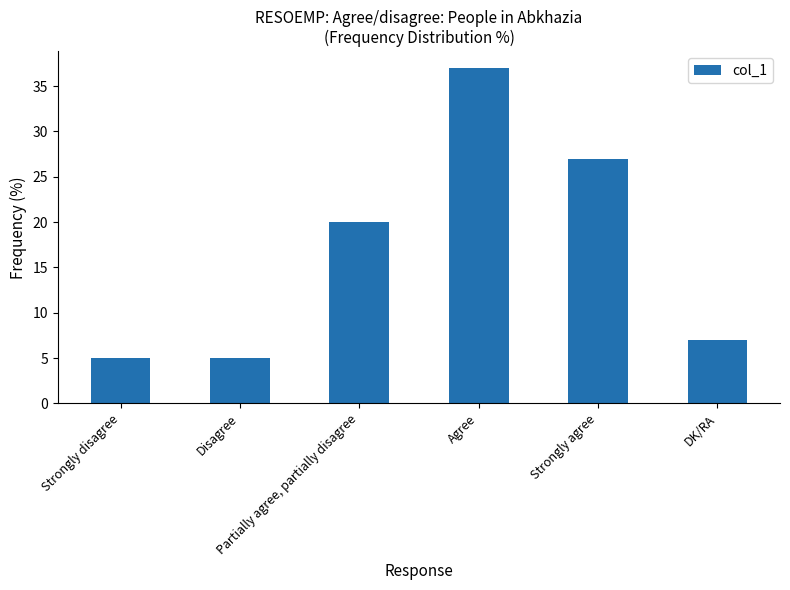

At which label is the value closest to 21?

Partially agree, partially disagree